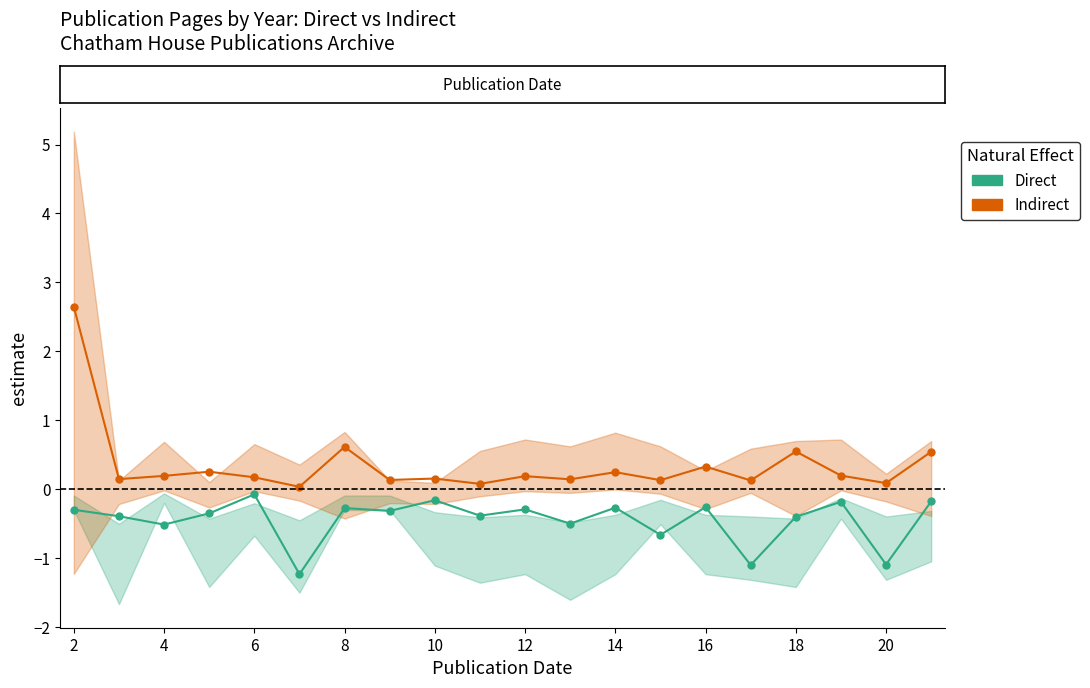

The Indirect series shows 0.1 at 18. True or false?

False